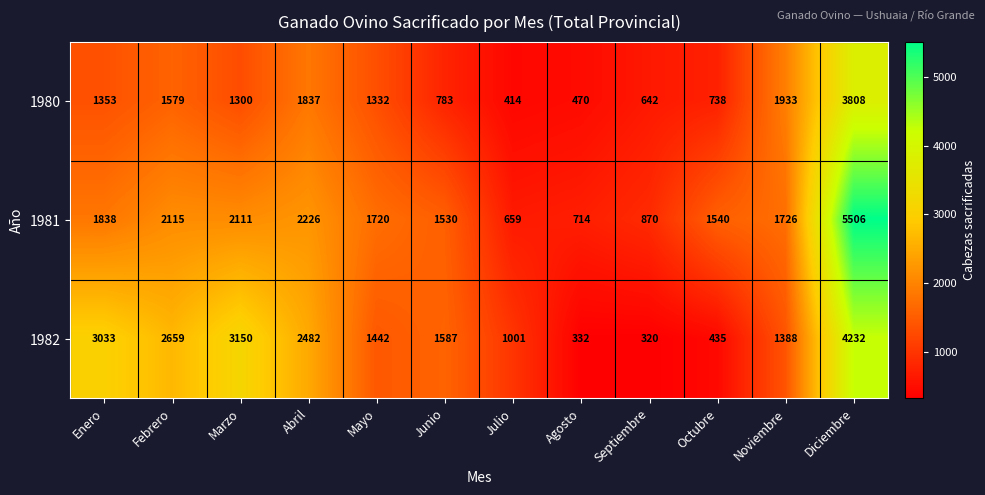

What is the difference between the maximum and minimum values in the 1982 series?

3912